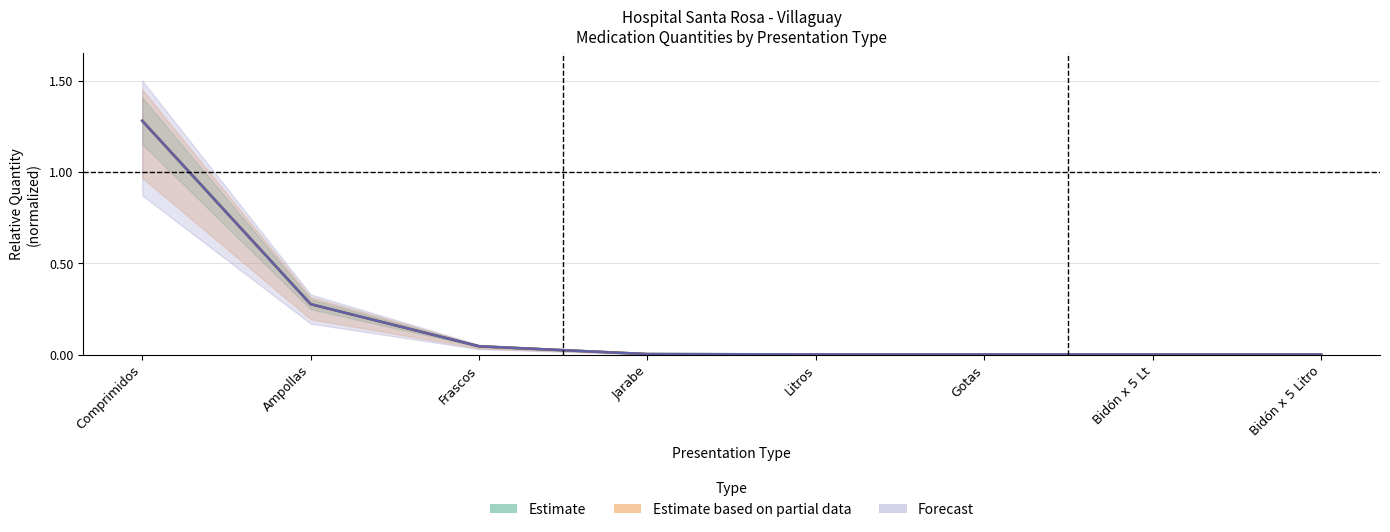

What is the label of the 1st point from the right?

Bidón x 5 Litro